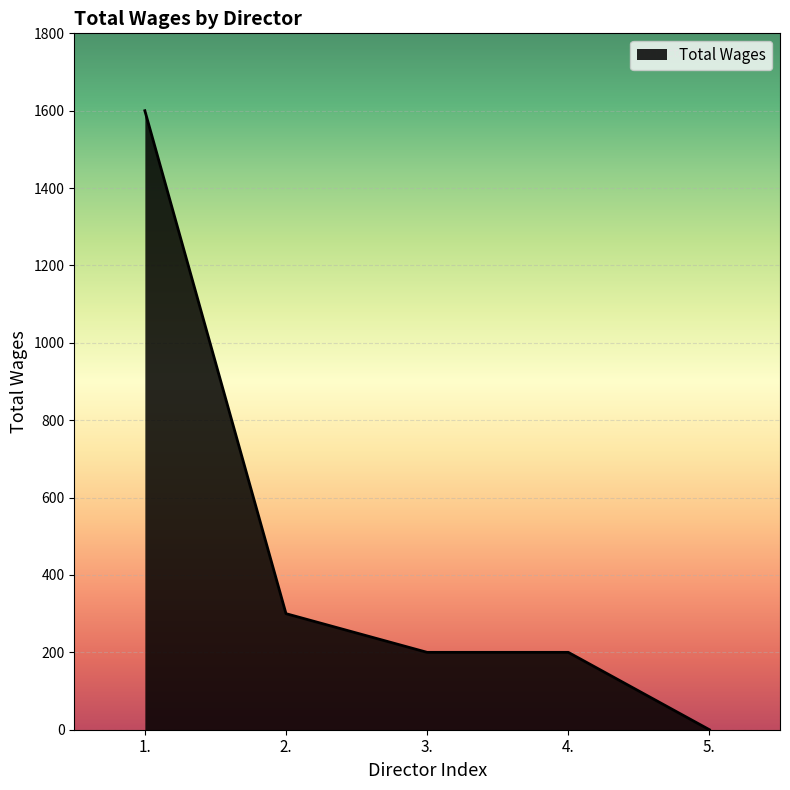

What is the sum of the values at 3. and 5.?

200